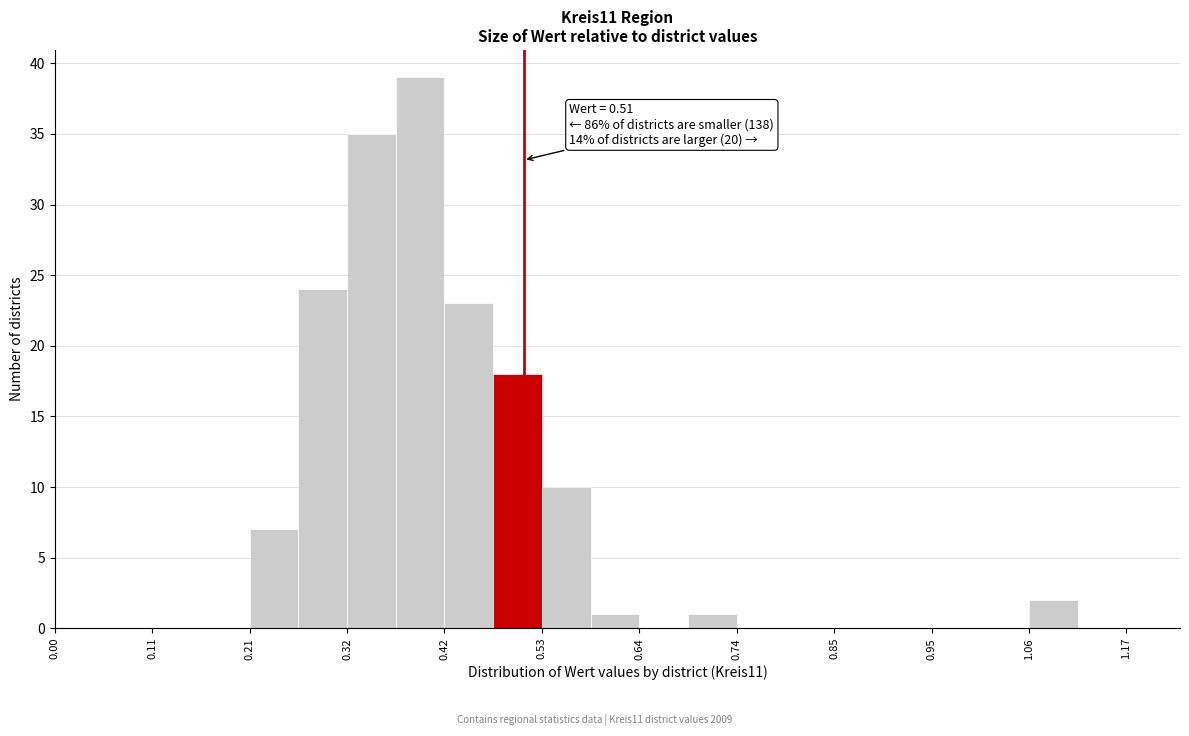

Around what value on the x-axis is the tallest bar? Give the approximate position of its centre, as read against the axis.

0.40